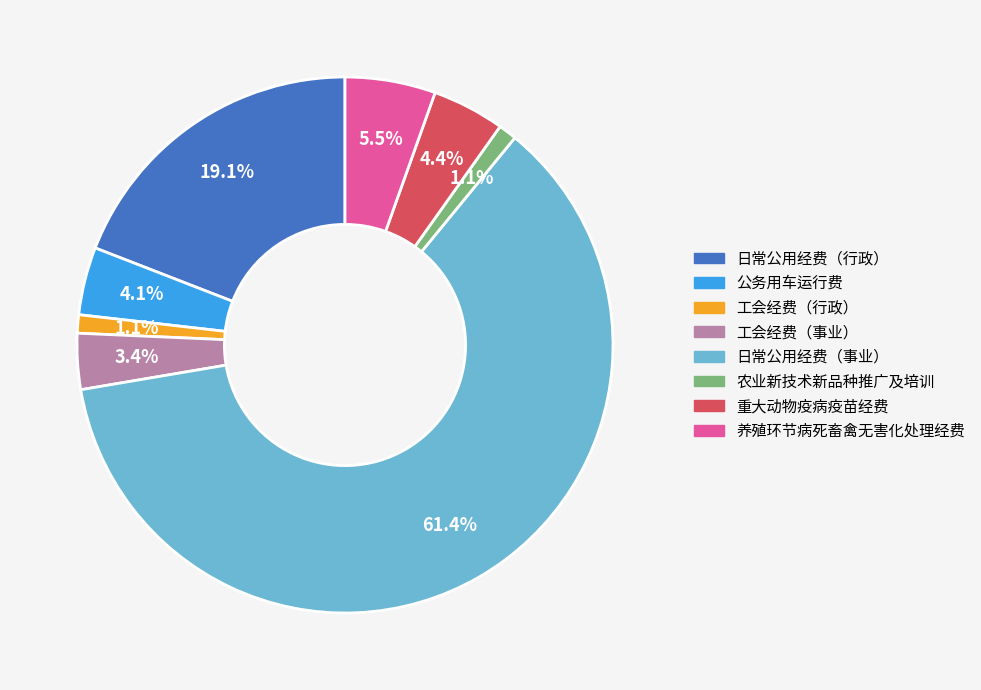

Is 日常公用经费（事业） the majority of the pie?

Yes